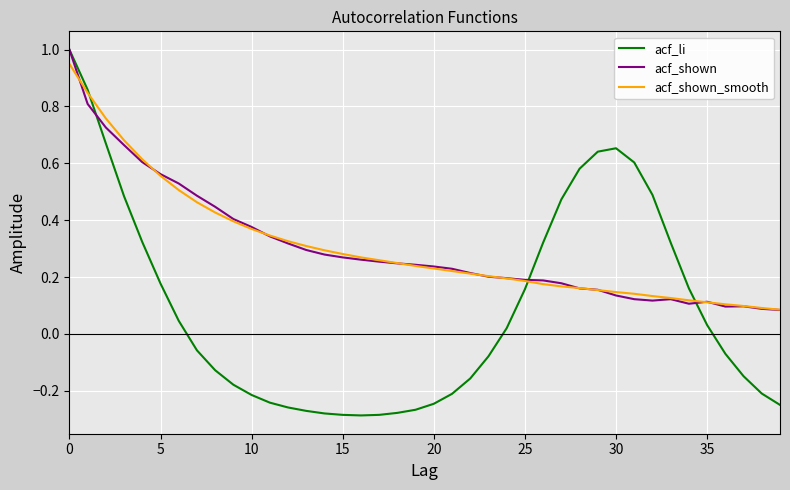

Which series has the widest spread of values?

acf_li